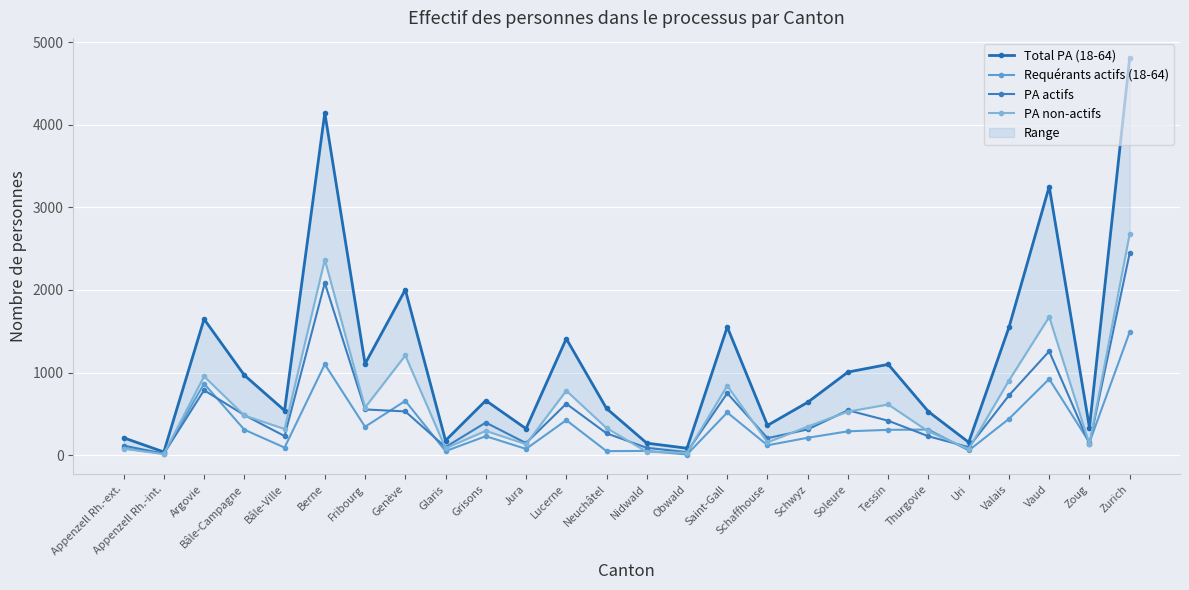

Is it true that Total PA (18-64) equals 6268 at Zurich?

False